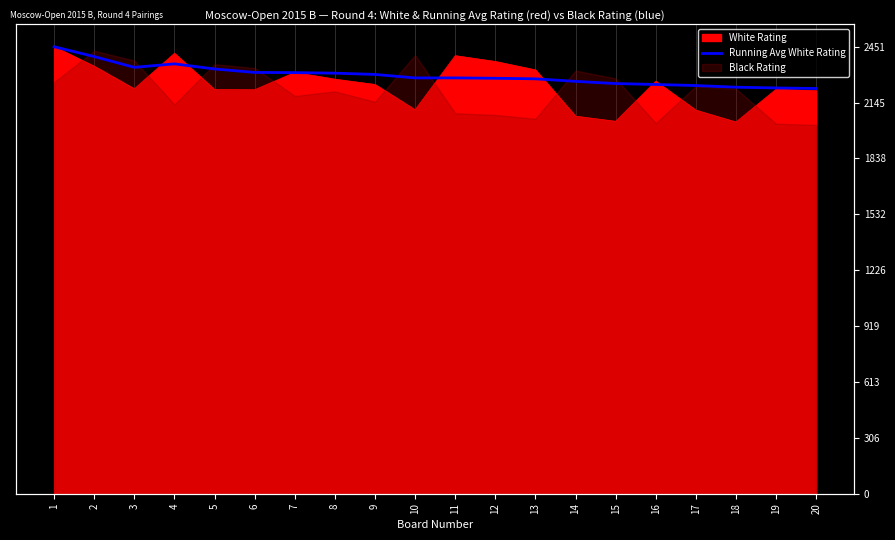

At which label does the data first exceed 2280?

1